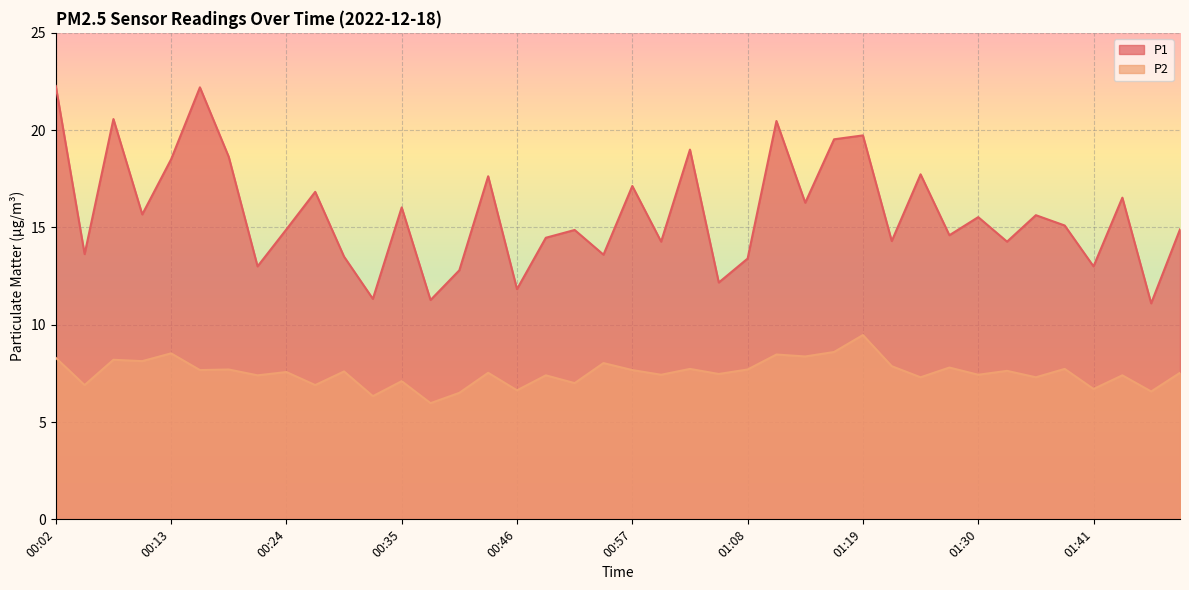

At how many categories does at least one series exceed 18?

9